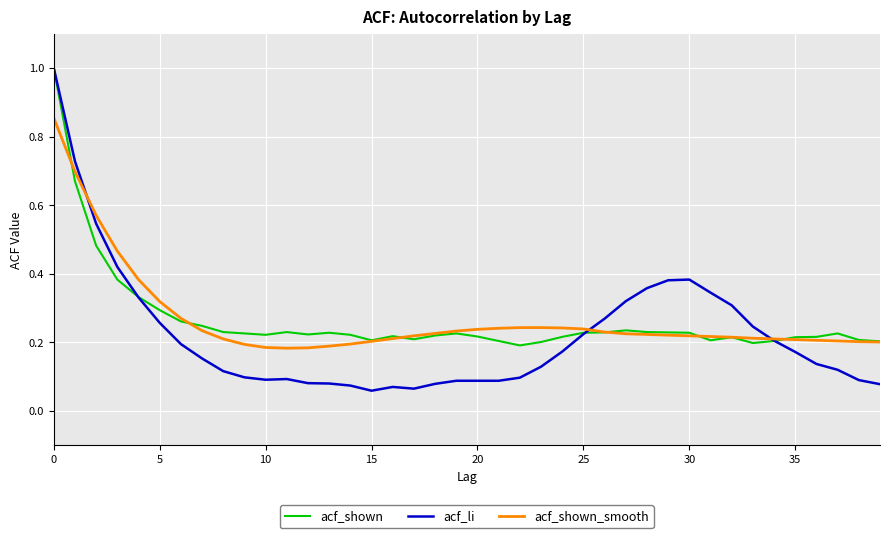

What is the greatest value displayed?

1.0